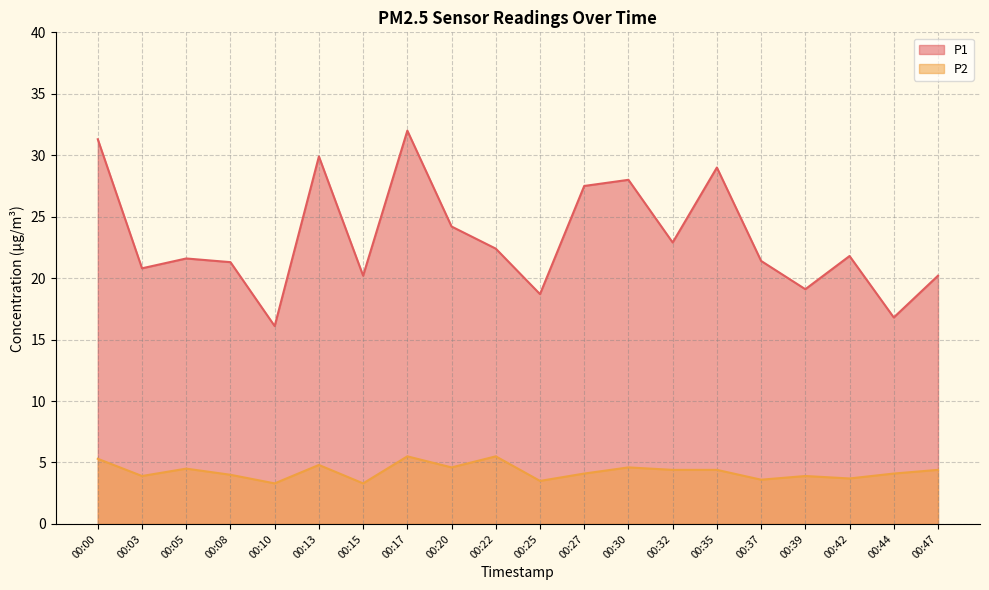

How many interior local peaks does the P1 series have?

6